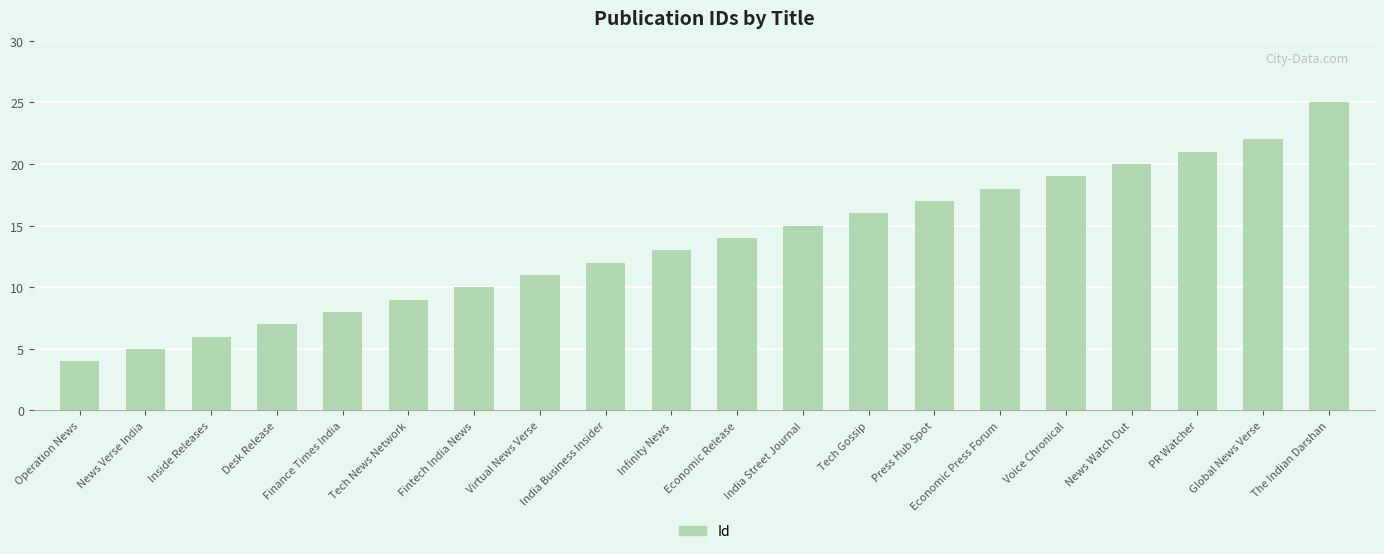

What is the change in value from Economic Release to India Street Journal?

+1